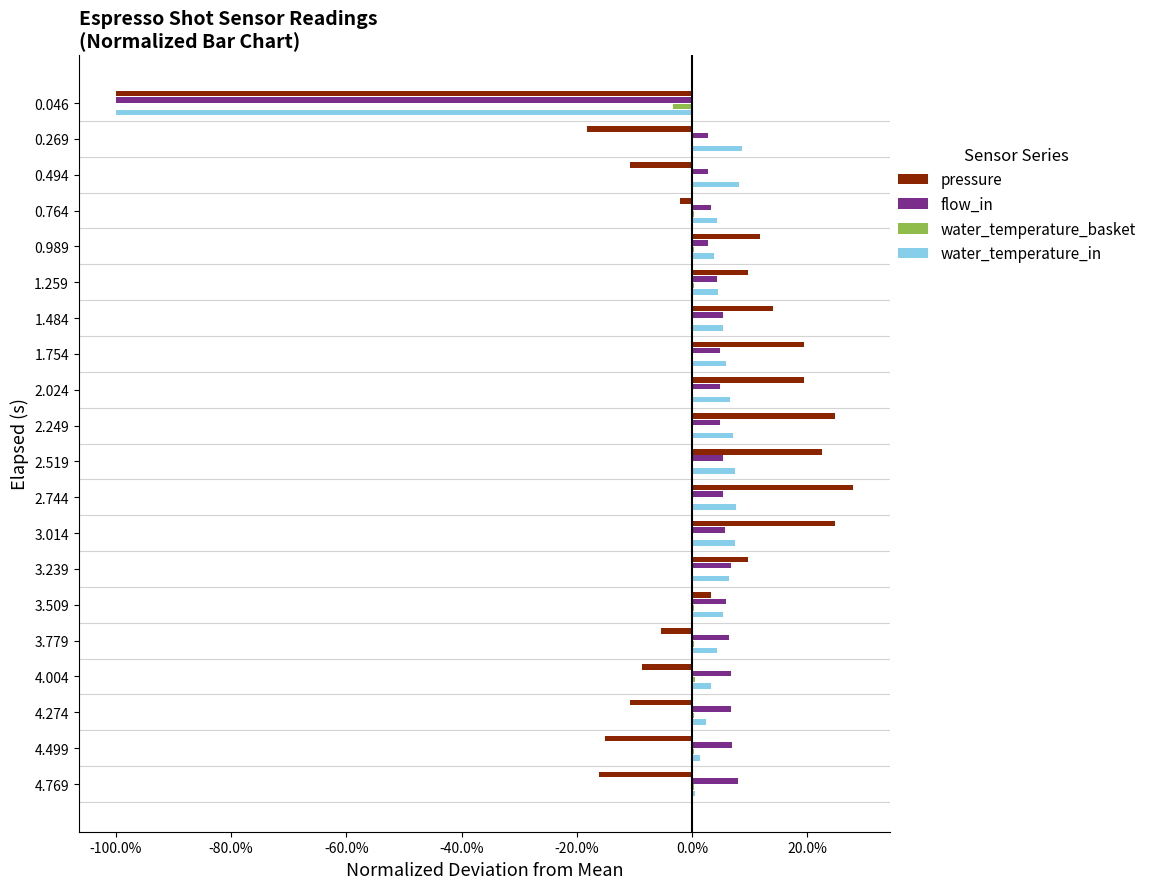

What is the maximum value shown in the chart?

0.3